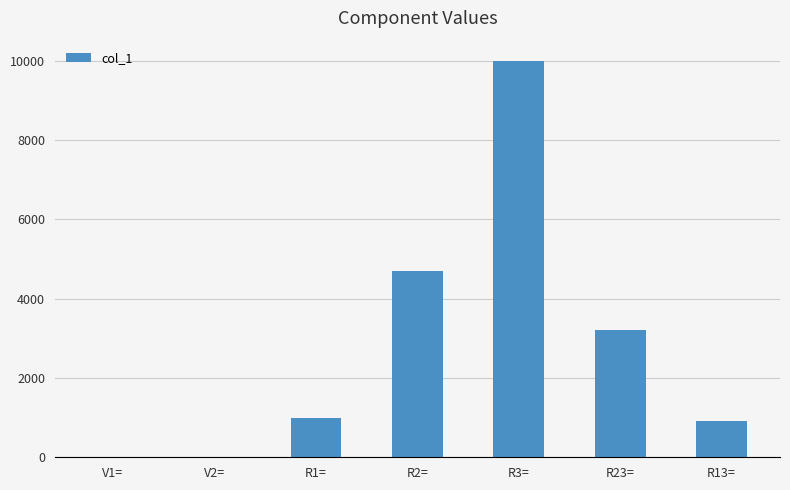

Which category has the highest value across all series?

R3=